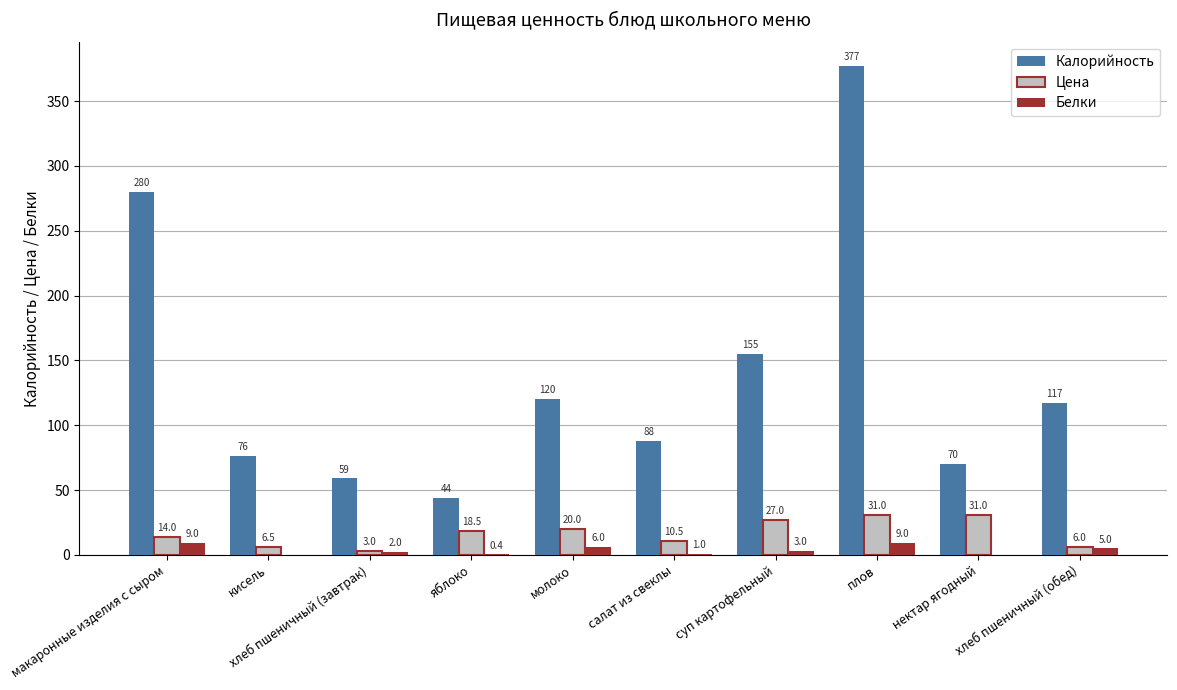

The Калорийность series shows 41.1 at хлеб пшеничный (обед). True or false?

False